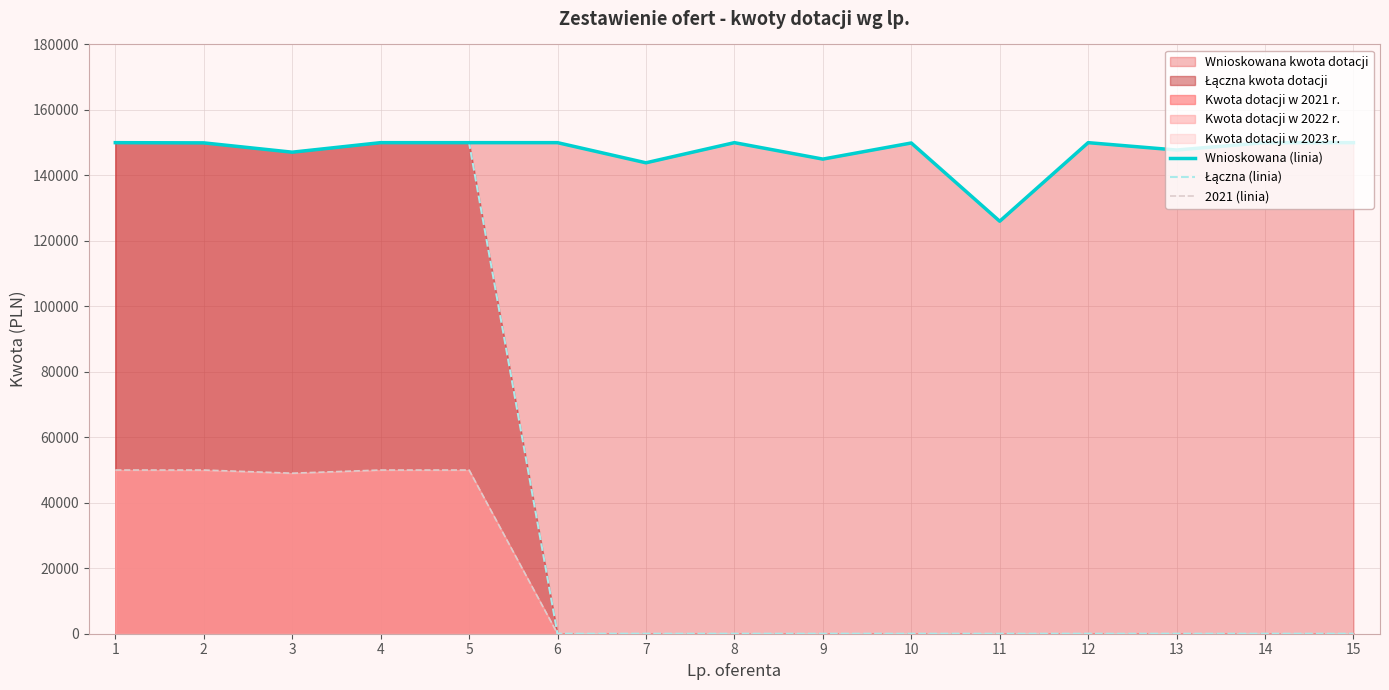

True or false: Łączna (linia) and Wnioskowana (linia) cross at least once.

False